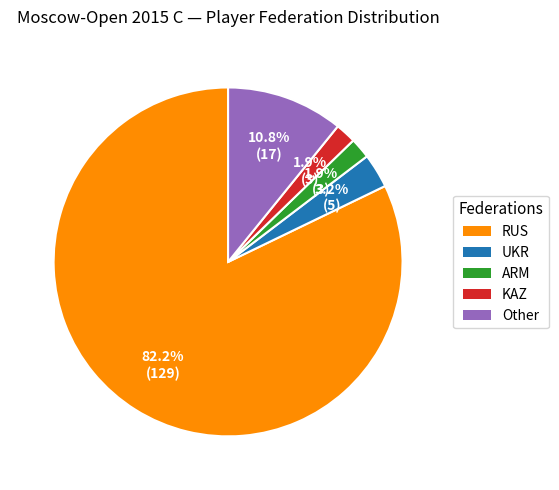

To the nearest percent, what is the average slice percentage?

20%